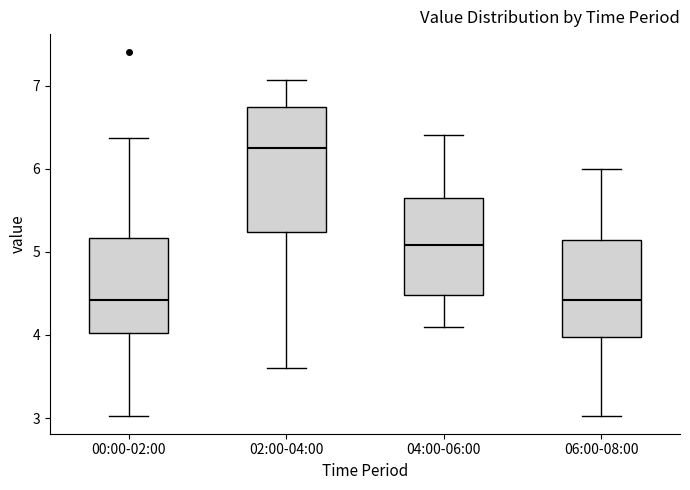

Which box is the tallest, from its lower edge to its upper edge?

02:00-04:00